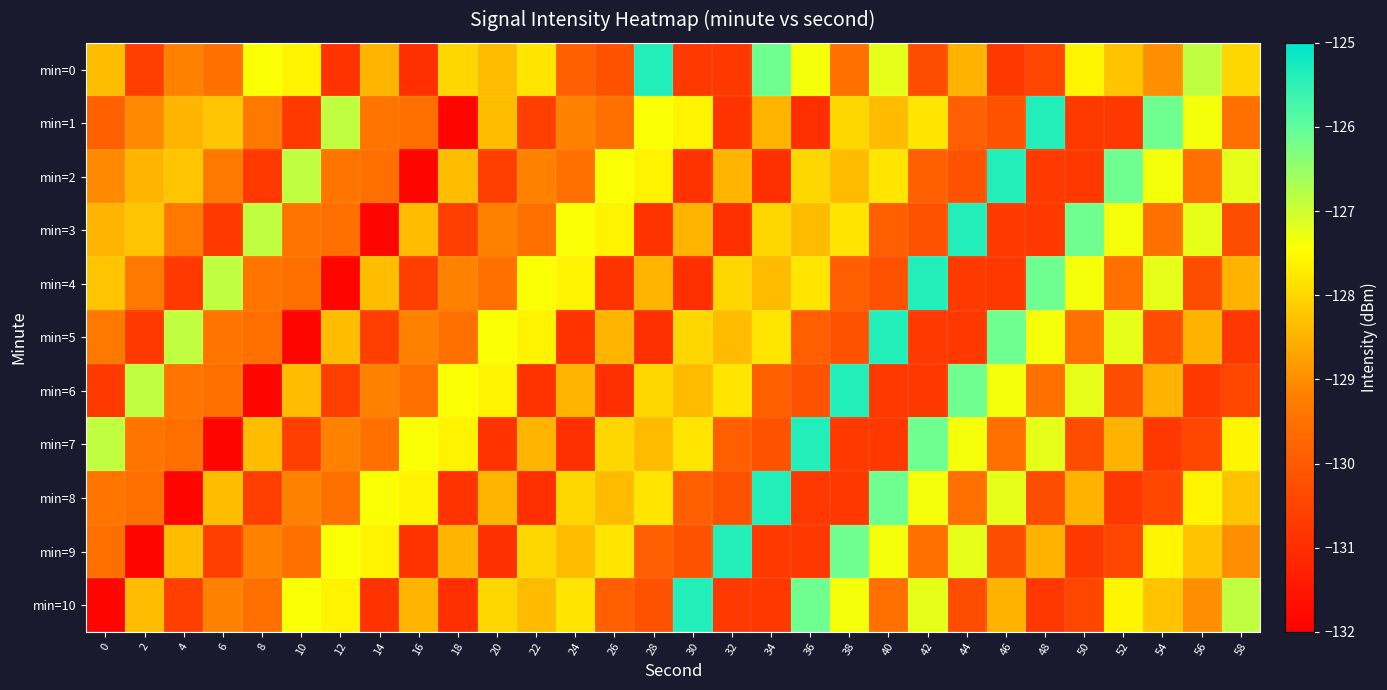

Reading right to left, transcribe all the data shown in this chart.

min=0: 58=-128.0	56=-126.9	54=-129.0	52=-128.3	50=-127.6	48=-130.5	46=-130.8	44=-128.5	42=-130.3	40=-127.2	38=-129.5	36=-127.4	34=-126.1	32=-130.8	30=-130.7	28=-125.4	26=-130.2	24=-129.9	22=-127.8	20=-128.4	18=-128.0	16=-131.0	14=-128.5	12=-130.9	10=-127.6	8=-127.4	6=-129.5	4=-129.2	2=-130.6	0=-128.3
min=1: 58=-129.5	56=-127.4	54=-126.1	52=-130.8	50=-130.7	48=-125.4	46=-130.2	44=-129.9	42=-127.8	40=-128.4	38=-128.0	36=-131.0	34=-128.5	32=-130.9	30=-127.6	28=-127.4	26=-129.5	24=-129.2	22=-130.6	20=-128.3	18=-131.9	16=-129.5	14=-129.4	12=-126.9	10=-130.7	8=-129.4	6=-128.2	4=-128.5	2=-129.0	0=-129.9
min=2: 58=-127.2	56=-129.5	54=-127.4	52=-126.1	50=-130.8	48=-130.7	46=-125.4	44=-130.2	42=-129.9	40=-127.8	38=-128.4	36=-128.0	34=-131.0	32=-128.5	30=-130.9	28=-127.6	26=-127.4	24=-129.5	22=-129.2	20=-130.6	18=-128.3	16=-131.9	14=-129.5	12=-129.4	10=-126.9	8=-130.7	6=-129.4	4=-128.2	2=-128.5	0=-129.0
min=3: 58=-130.3	56=-127.2	54=-129.5	52=-127.4	50=-126.1	48=-130.8	46=-130.7	44=-125.4	42=-130.2	40=-129.9	38=-127.8	36=-128.4	34=-128.0	32=-131.0	30=-128.5	28=-130.9	26=-127.6	24=-127.4	22=-129.5	20=-129.2	18=-130.6	16=-128.3	14=-131.9	12=-129.5	10=-129.4	8=-126.9	6=-130.7	4=-129.4	2=-128.2	0=-128.5
min=4: 58=-128.5	56=-130.3	54=-127.2	52=-129.5	50=-127.4	48=-126.1	46=-130.8	44=-130.7	42=-125.4	40=-130.2	38=-129.9	36=-127.8	34=-128.4	32=-128.0	30=-131.0	28=-128.5	26=-130.9	24=-127.6	22=-127.4	20=-129.5	18=-129.2	16=-130.6	14=-128.3	12=-131.9	10=-129.5	8=-129.4	6=-126.9	4=-130.7	2=-129.4	0=-128.2
min=5: 58=-130.8	56=-128.5	54=-130.3	52=-127.2	50=-129.5	48=-127.4	46=-126.1	44=-130.8	42=-130.7	40=-125.4	38=-130.2	36=-129.9	34=-127.8	32=-128.4	30=-128.0	28=-131.0	26=-128.5	24=-130.9	22=-127.6	20=-127.4	18=-129.5	16=-129.2	14=-130.6	12=-128.3	10=-131.9	8=-129.5	6=-129.4	4=-126.9	2=-130.7	0=-129.4
min=6: 58=-130.5	56=-130.8	54=-128.5	52=-130.3	50=-127.2	48=-129.5	46=-127.4	44=-126.1	42=-130.8	40=-130.7	38=-125.4	36=-130.2	34=-129.9	32=-127.8	30=-128.4	28=-128.0	26=-131.0	24=-128.5	22=-130.9	20=-127.6	18=-127.4	16=-129.5	14=-129.2	12=-130.6	10=-128.3	8=-131.9	6=-129.5	4=-129.4	2=-126.9	0=-130.7
min=7: 58=-127.6	56=-130.5	54=-130.8	52=-128.5	50=-130.3	48=-127.2	46=-129.5	44=-127.4	42=-126.1	40=-130.8	38=-130.7	36=-125.4	34=-130.2	32=-129.9	30=-127.8	28=-128.4	26=-128.0	24=-131.0	22=-128.5	20=-130.9	18=-127.6	16=-127.4	14=-129.5	12=-129.2	10=-130.6	8=-128.3	6=-131.9	4=-129.5	2=-129.4	0=-126.9
min=8: 58=-128.3	56=-127.6	54=-130.5	52=-130.8	50=-128.5	48=-130.3	46=-127.2	44=-129.5	42=-127.4	40=-126.1	38=-130.8	36=-130.7	34=-125.4	32=-130.2	30=-129.9	28=-127.8	26=-128.4	24=-128.0	22=-131.0	20=-128.5	18=-130.9	16=-127.6	14=-127.4	12=-129.5	10=-129.2	8=-130.6	6=-128.3	4=-131.9	2=-129.5	0=-129.4
min=9: 58=-129.0	56=-128.3	54=-127.6	52=-130.5	50=-130.8	48=-128.5	46=-130.3	44=-127.2	42=-129.5	40=-127.4	38=-126.1	36=-130.8	34=-130.7	32=-125.4	30=-130.2	28=-129.9	26=-127.8	24=-128.4	22=-128.0	20=-131.0	18=-128.5	16=-130.9	14=-127.6	12=-127.4	10=-129.5	8=-129.2	6=-130.6	4=-128.3	2=-131.9	0=-129.5
min=10: 58=-126.9	56=-129.0	54=-128.3	52=-127.6	50=-130.5	48=-130.8	46=-128.5	44=-130.3	42=-127.2	40=-129.5	38=-127.4	36=-126.1	34=-130.8	32=-130.7	30=-125.4	28=-130.2	26=-129.9	24=-127.8	22=-128.4	20=-128.0	18=-131.0	16=-128.5	14=-130.9	12=-127.6	10=-127.4	8=-129.5	6=-129.2	4=-130.6	2=-128.3	0=-131.9